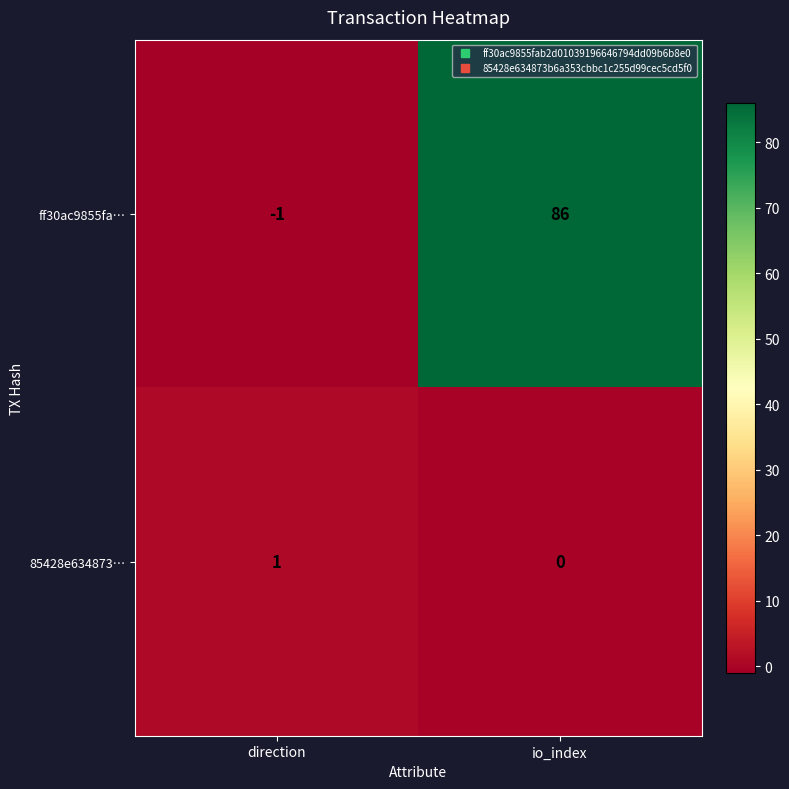

Which series has the largest total across all categories?

ff30ac9855fa…